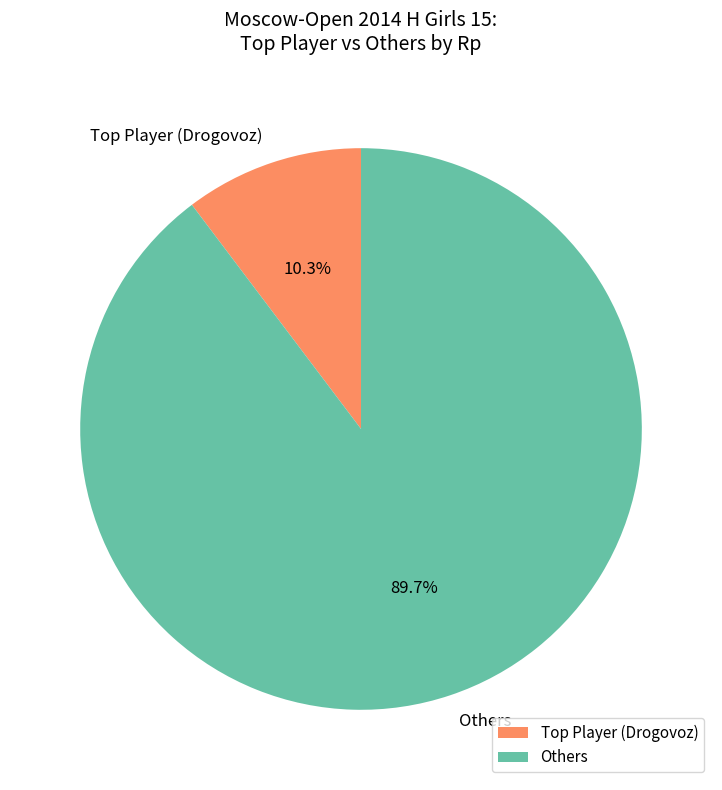

Which slice represents more than half of the pie?

Others